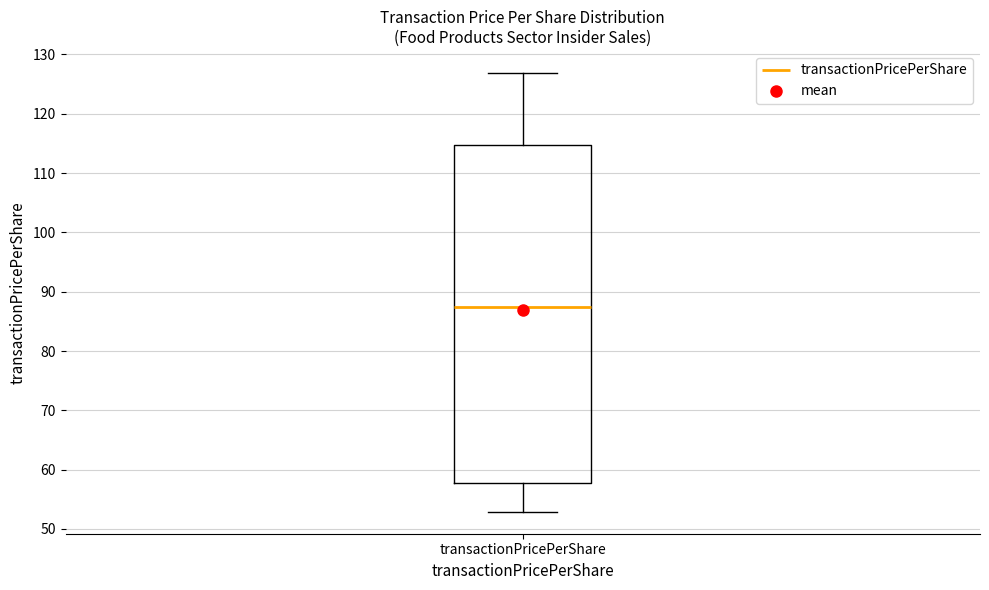

Transcribe this box plot: give where the median line is, the range the box spans, and where the two whiskers end, as read against the y-axis. The values are not printed on the chart, so give them approximately, as read against the axis.

median 87, box 58 to 115, whiskers 53 to 127